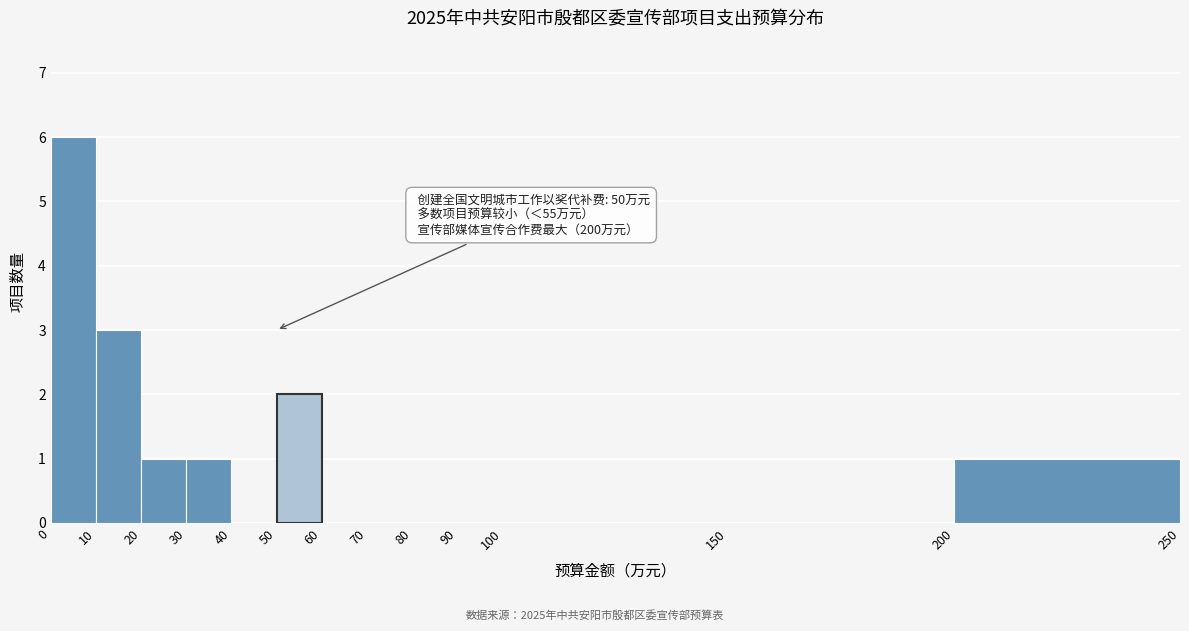

Which range on the x-axis has the tallest bar?

0 to 10